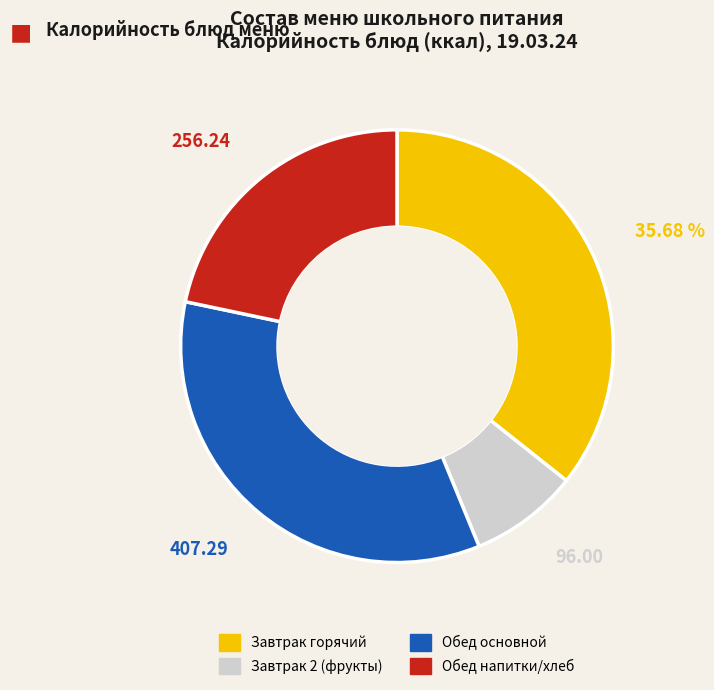

Is there a majority slice in this chart?

No